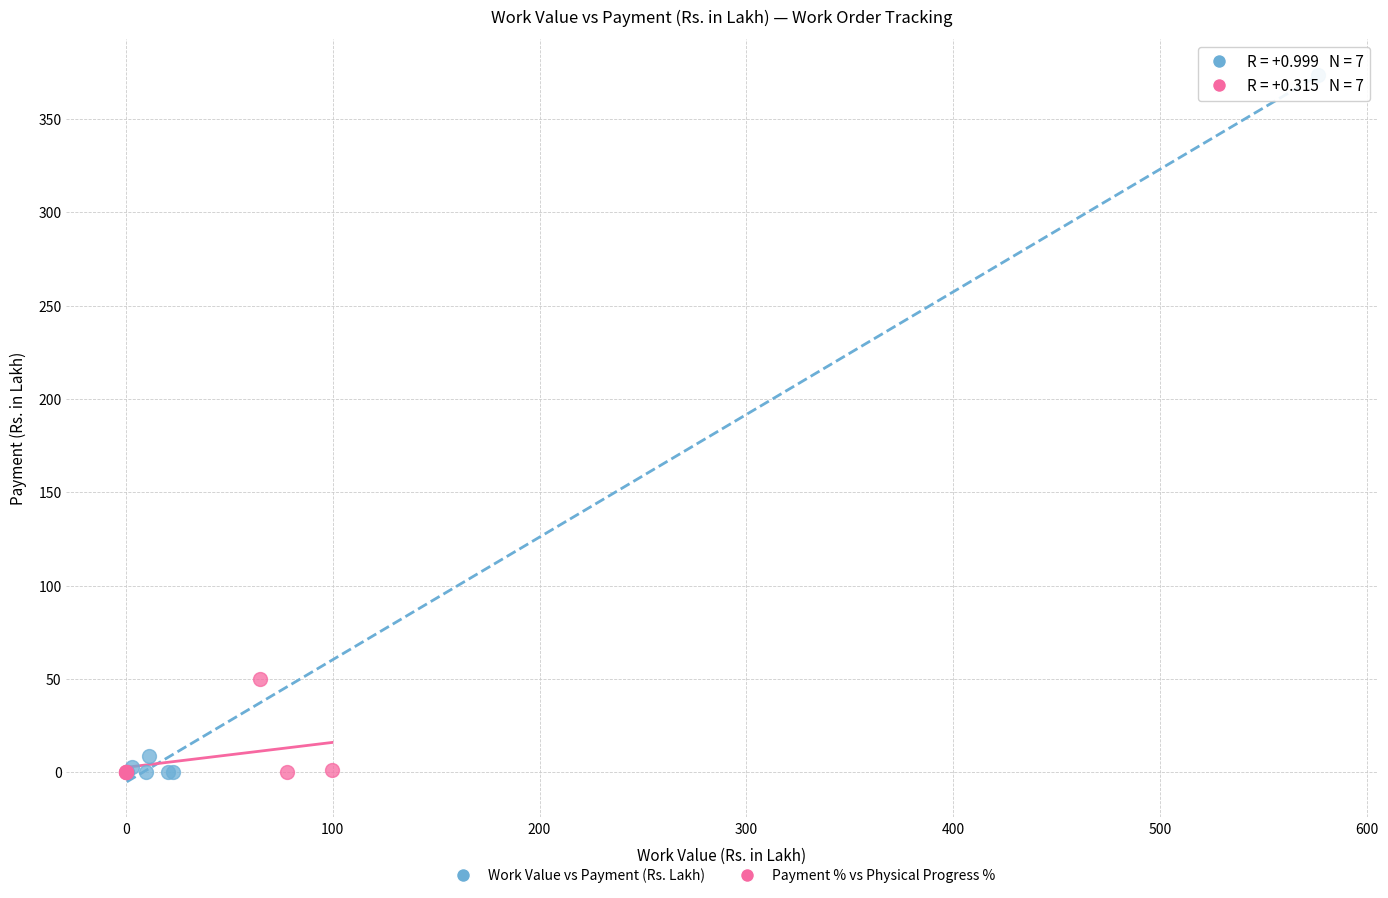

Which series has the largest Y range (max minus min)?

Work Value vs Payment (Rs. Lakh)